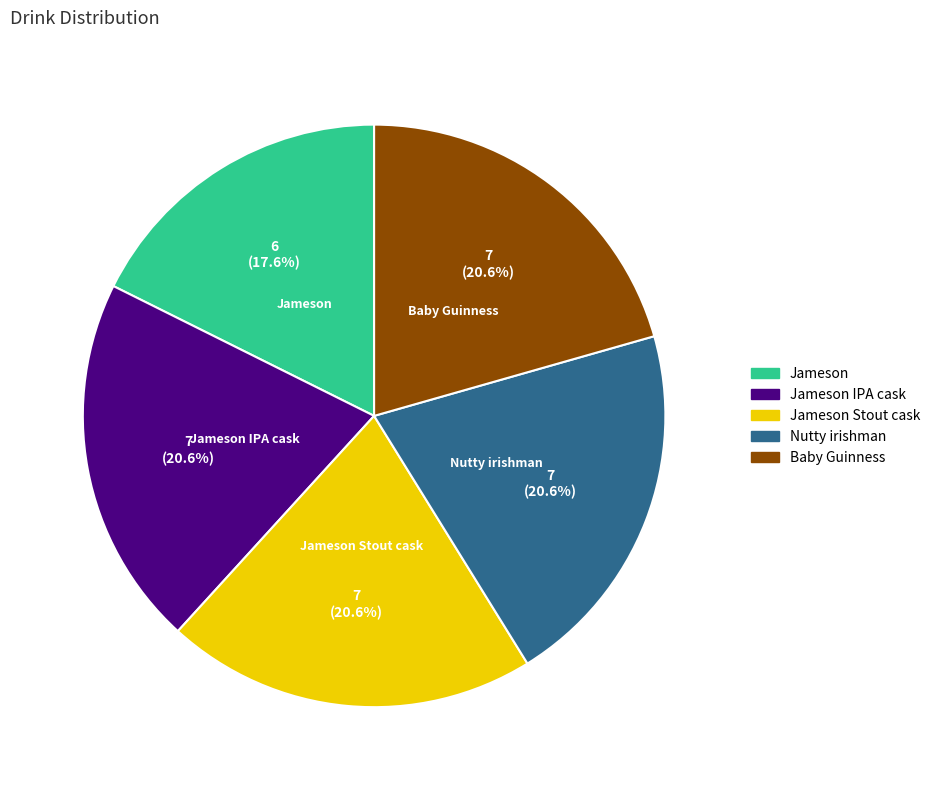

Does Nutty irishman account for over 50% of the chart?

No